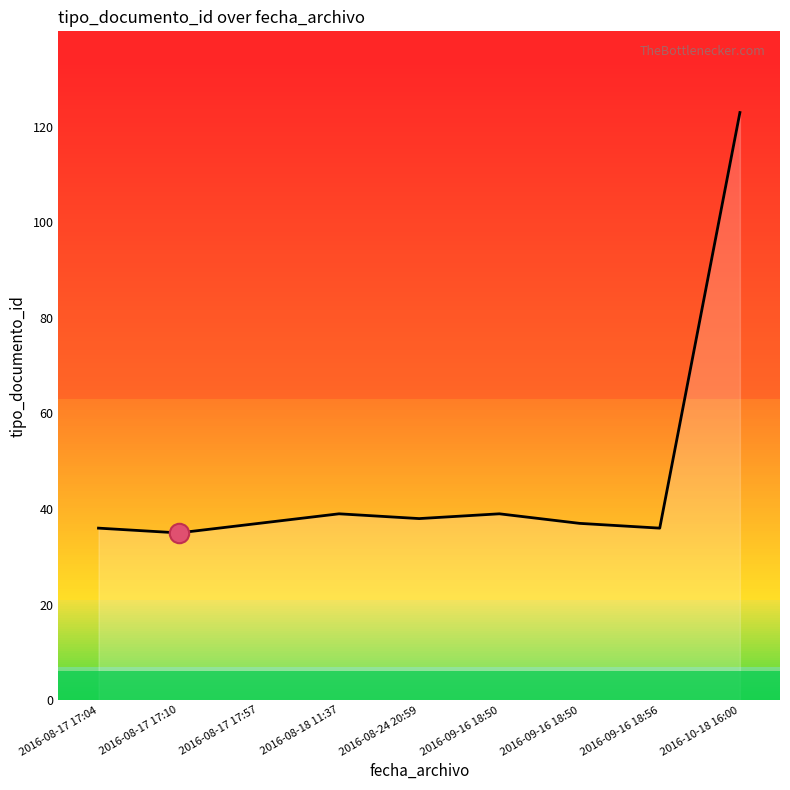

What is the difference between the second highest and minimum values?

4